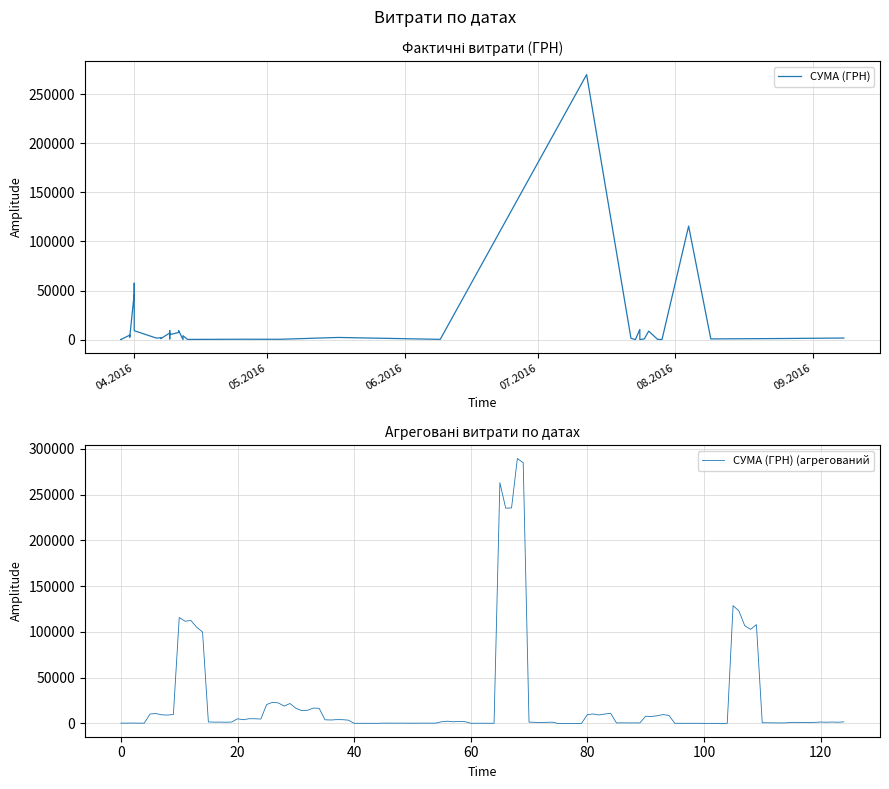

How many lines are shown in the chart?

1